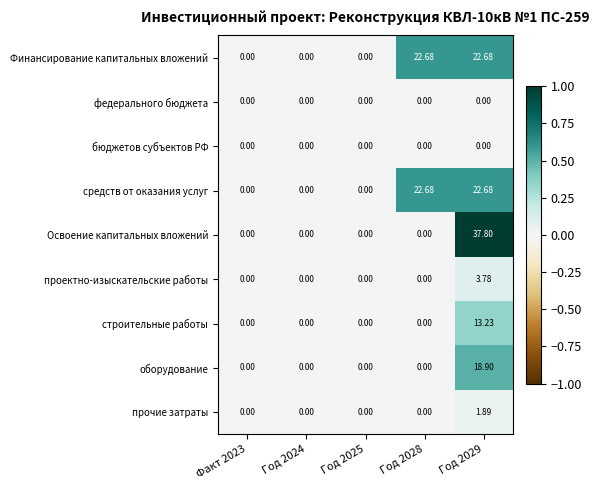

Is the value of оборудование at Факт 2023 greater than the value of Финансирование капитальных вложений at Год 2029?

No